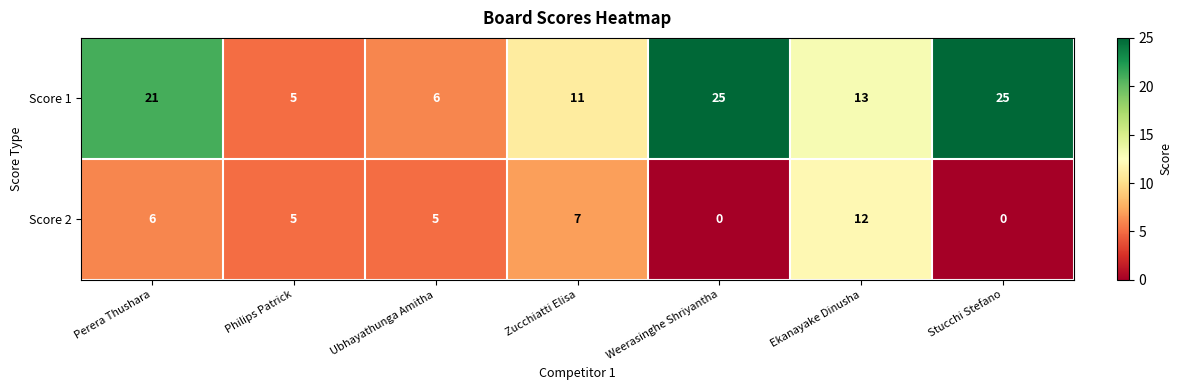

Rank the series by their maximum value, from lowest to highest.

Score 2, Score 1